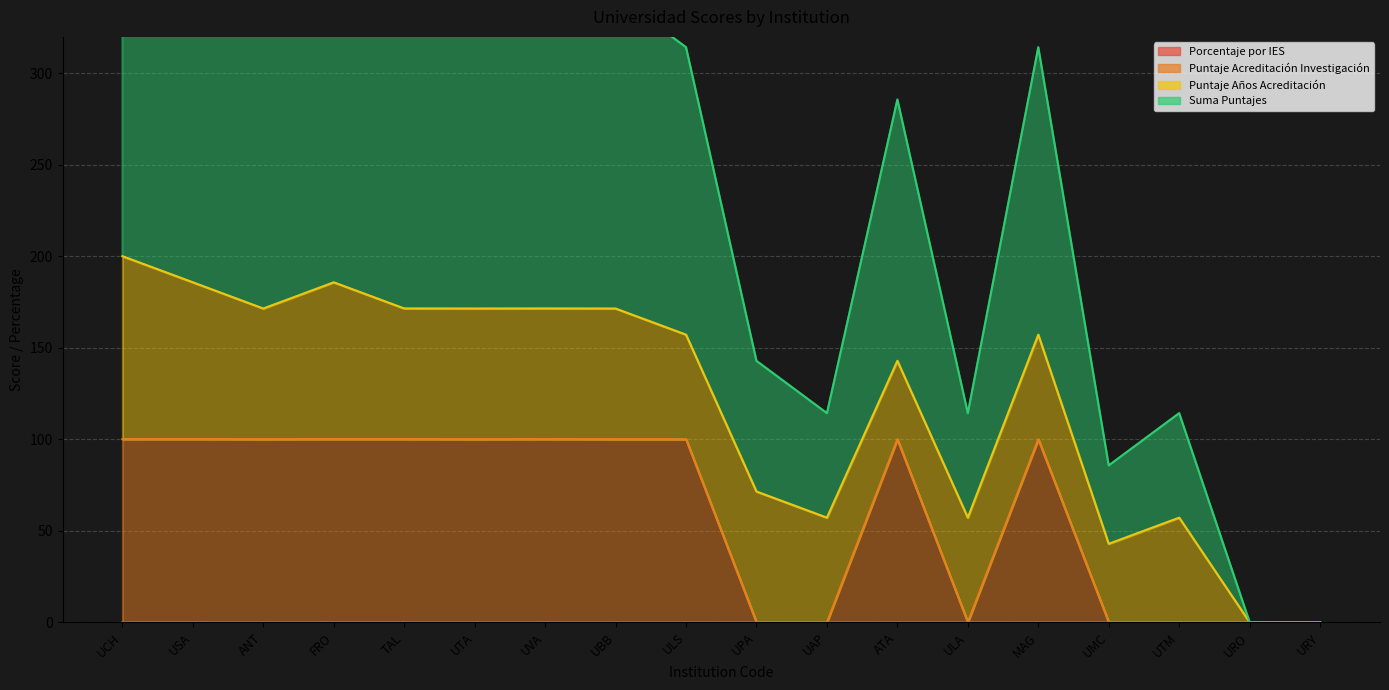

What is the value of the Puntaje Acreditación Investigación point at the 9th from the left?

100.1